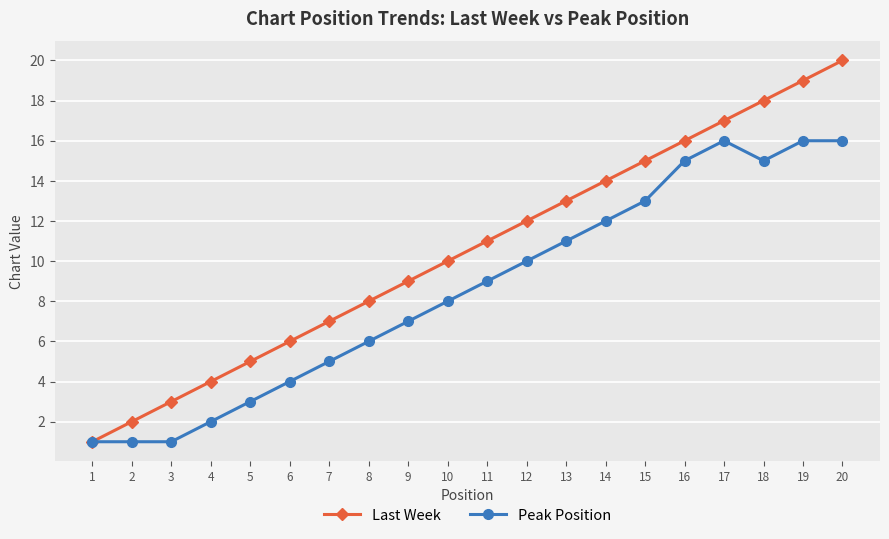

What is the difference between the maximum and minimum values in the Peak Position series?

15